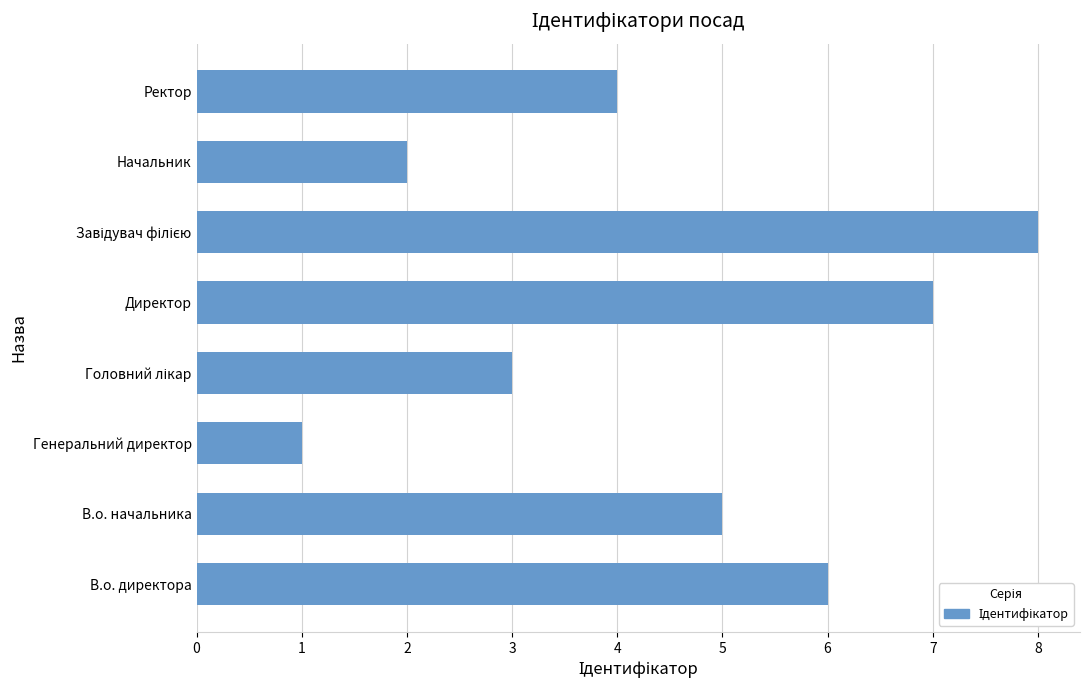

Which label corresponds to the smallest value in the chart?

Генеральний директор